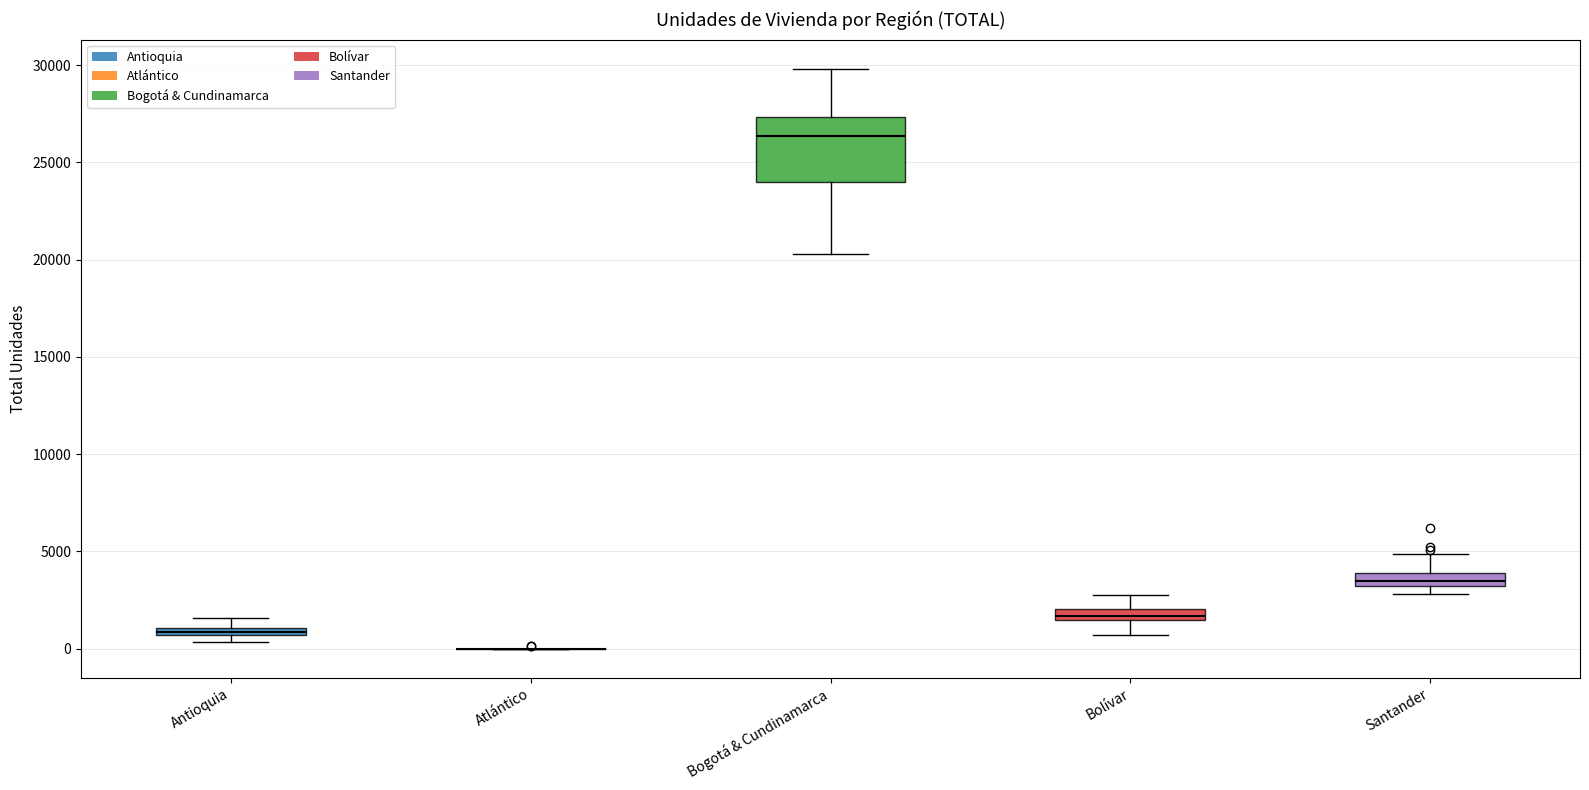

Which box is the tallest, from its lower edge to its upper edge?

Bogotá & Cundinamarca